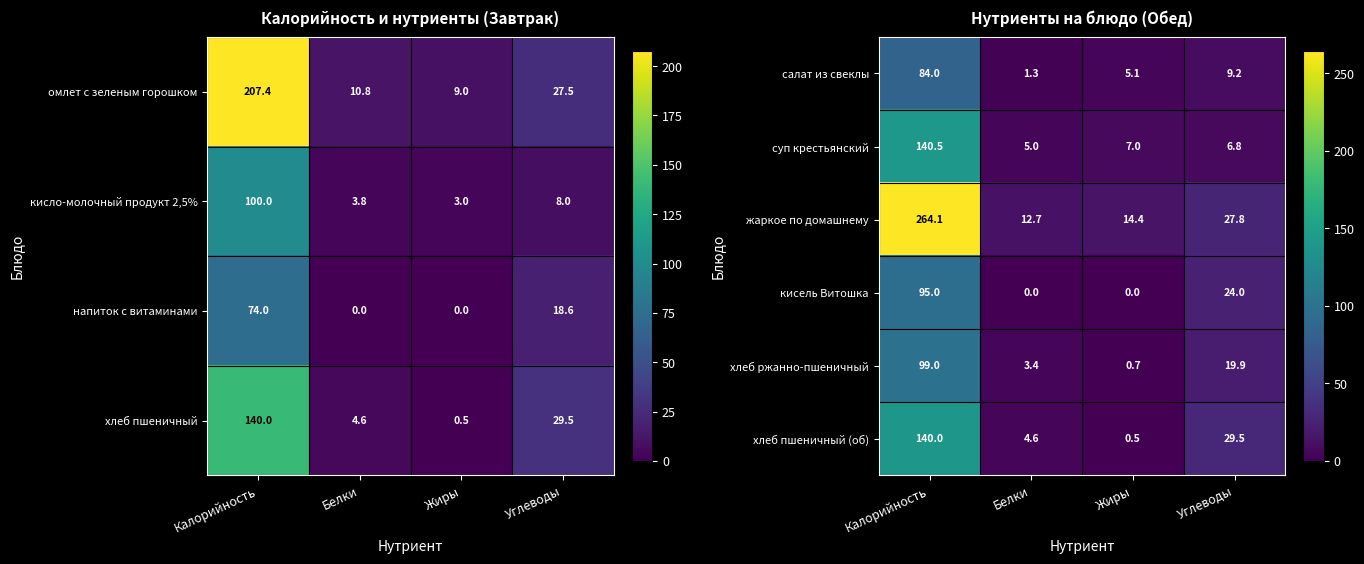

How many data points in жаркое по домашнему are less than 27?

2